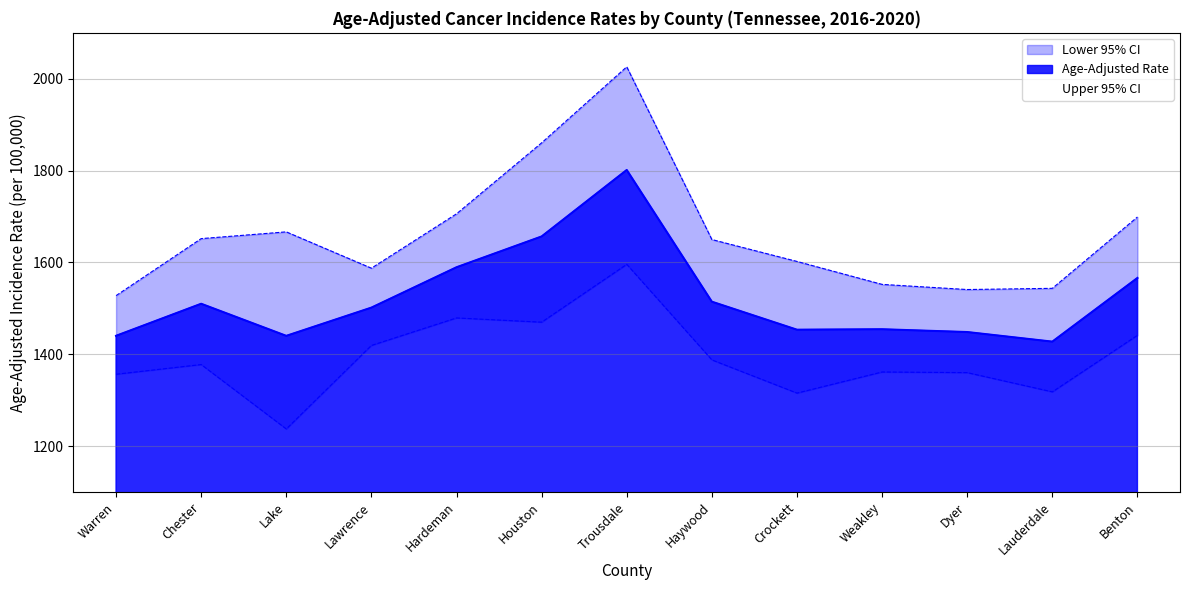

True or false: Lower 95% CI and Age-Adjusted Rate cross at least once.

False